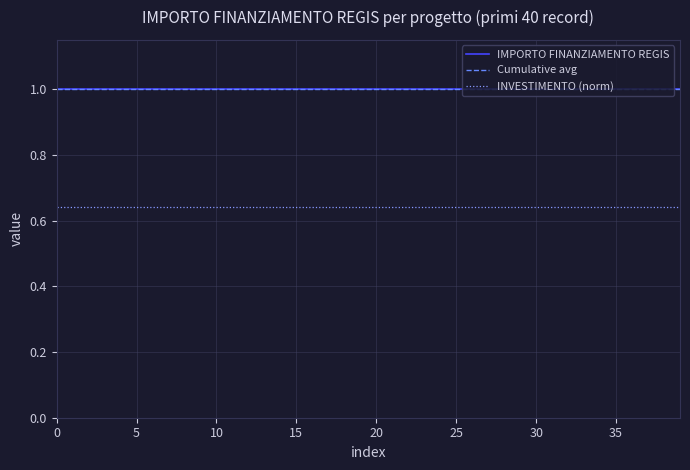

True or false: IMPORTO FINANZIAMENTO REGIS has more than 0 points higher than both neighbors.

False